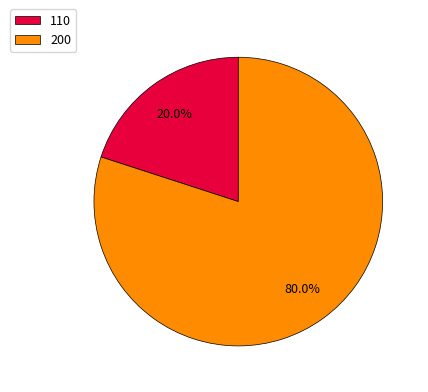

Which slice is the largest?

200